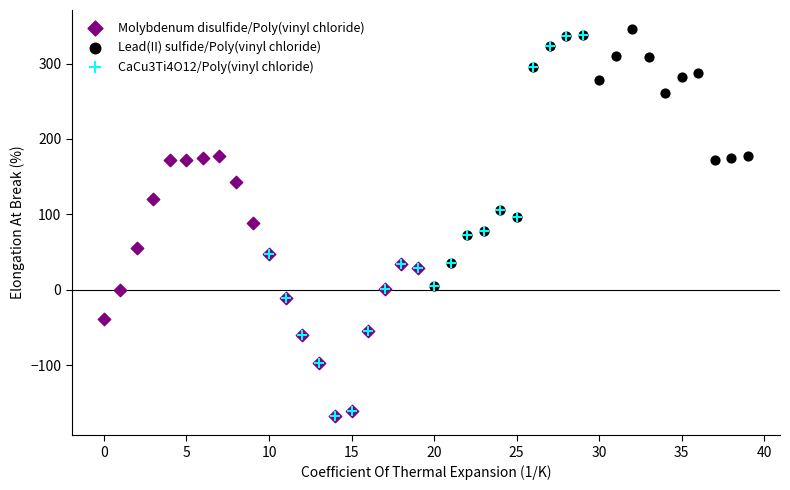

Which series has the largest Y range (max minus min)?

CaCu3Ti4O12/Poly(vinyl chloride)